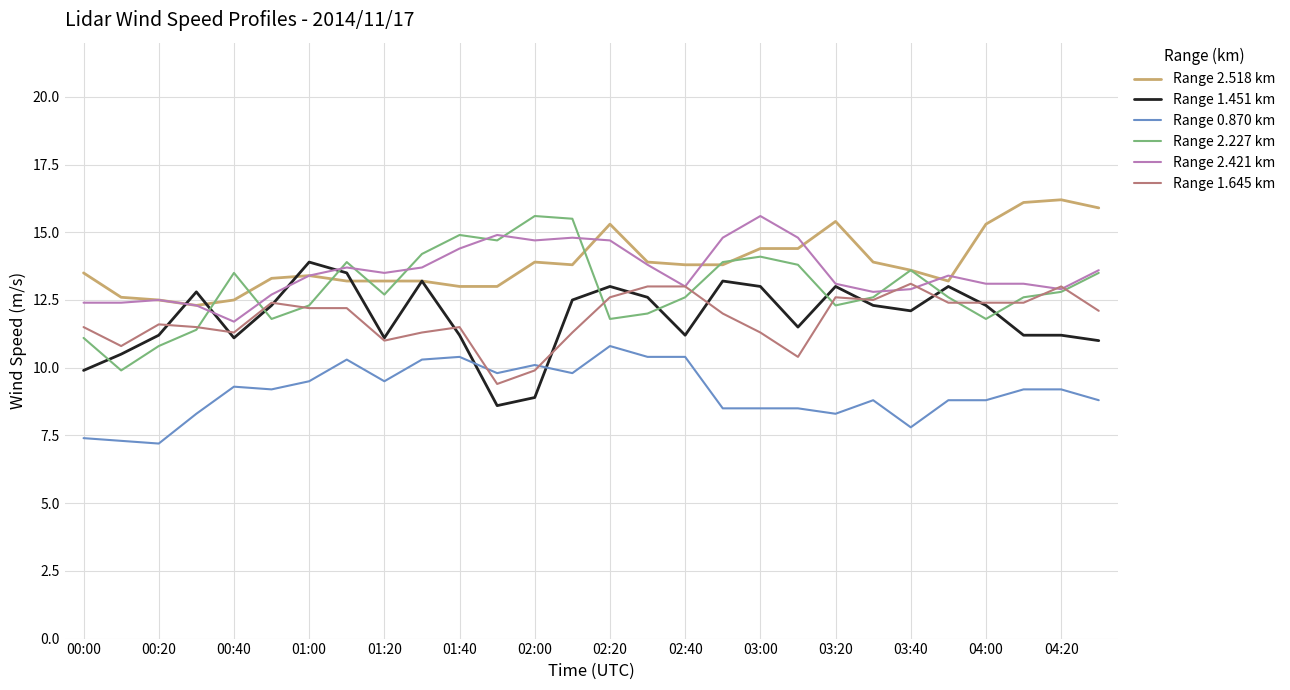

What is the smallest value displayed?

7.2